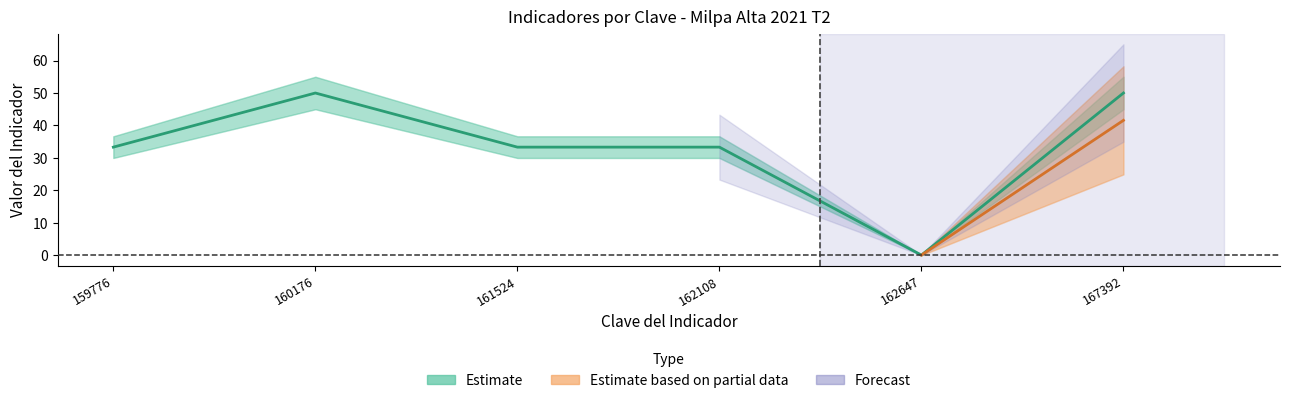

The value of Meta Modificada at 159776 is 33.3. True or false?

True